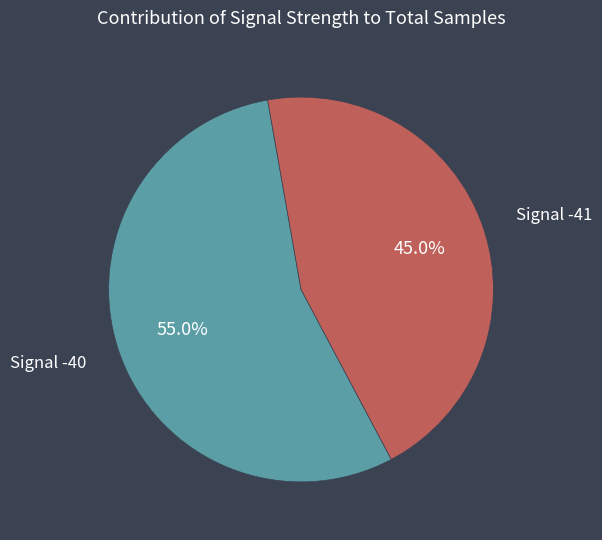

Is there any slice that represents more than half of the pie?

Yes